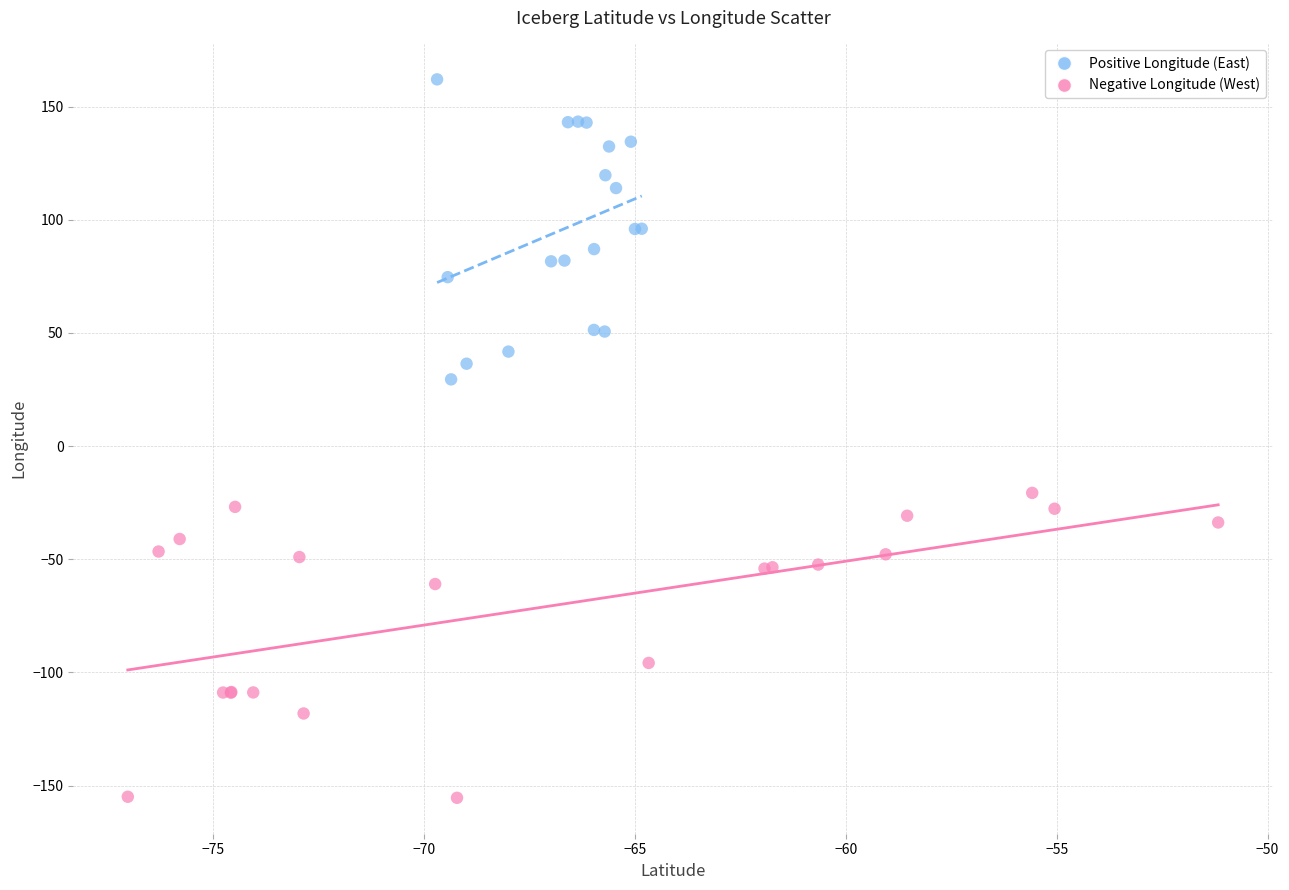

Which series contains the highest Y value?

Positive Longitude (East)